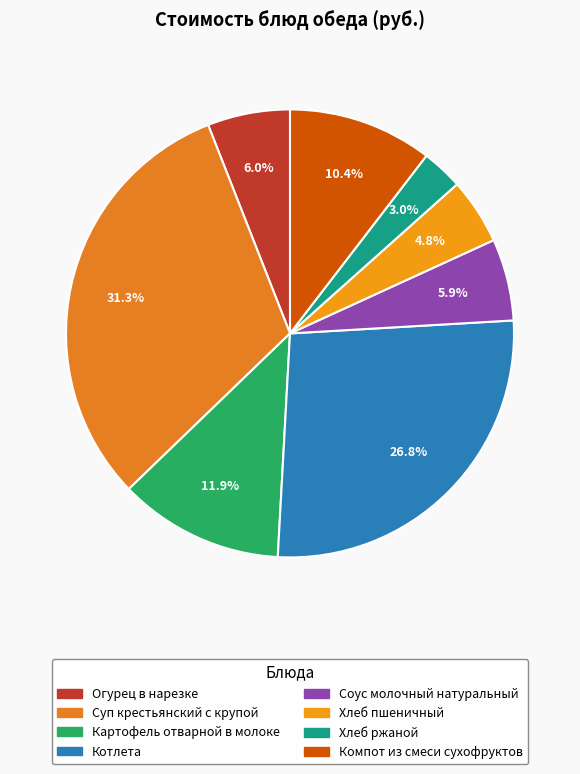

How much of the chart is everything except Суп крестьянский с крупой?

68.7%